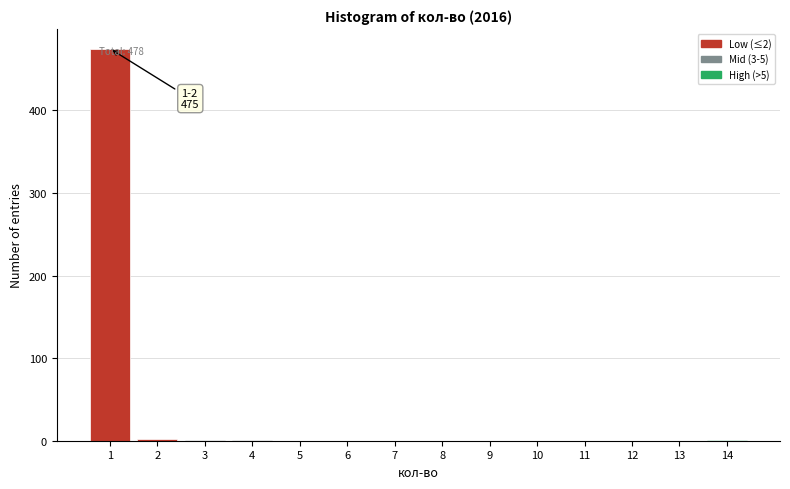

Over which range of the x-axis is the bar tallest?

0.5 to 1.5